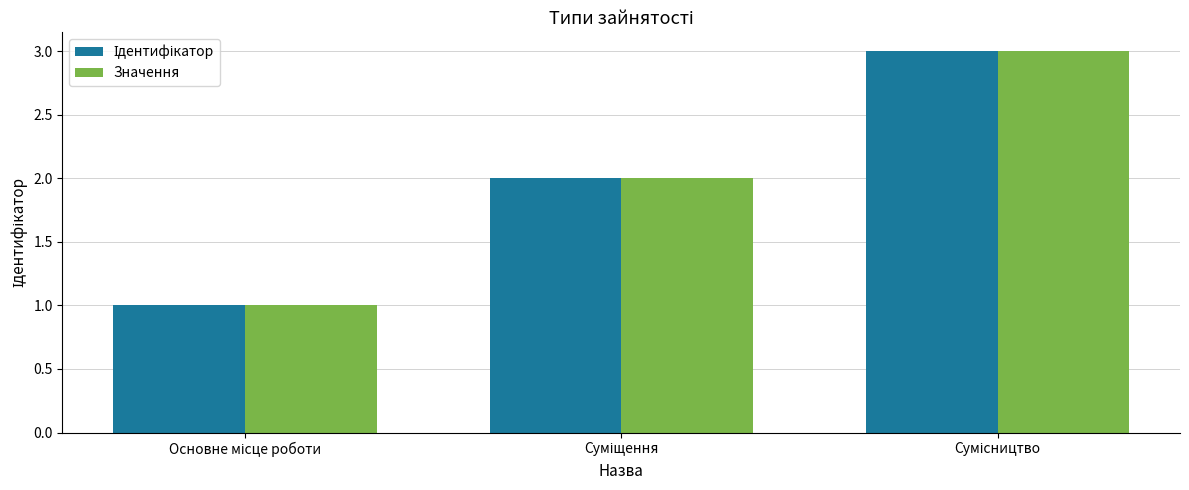

What is the highest value of the Значення series?

3